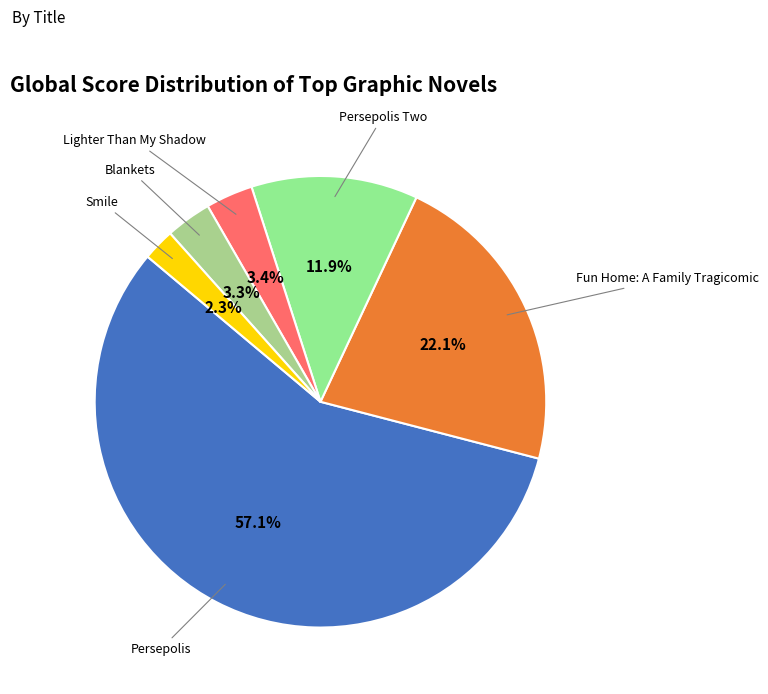

True or false: Persepolis accounts for 71% of the total.

False